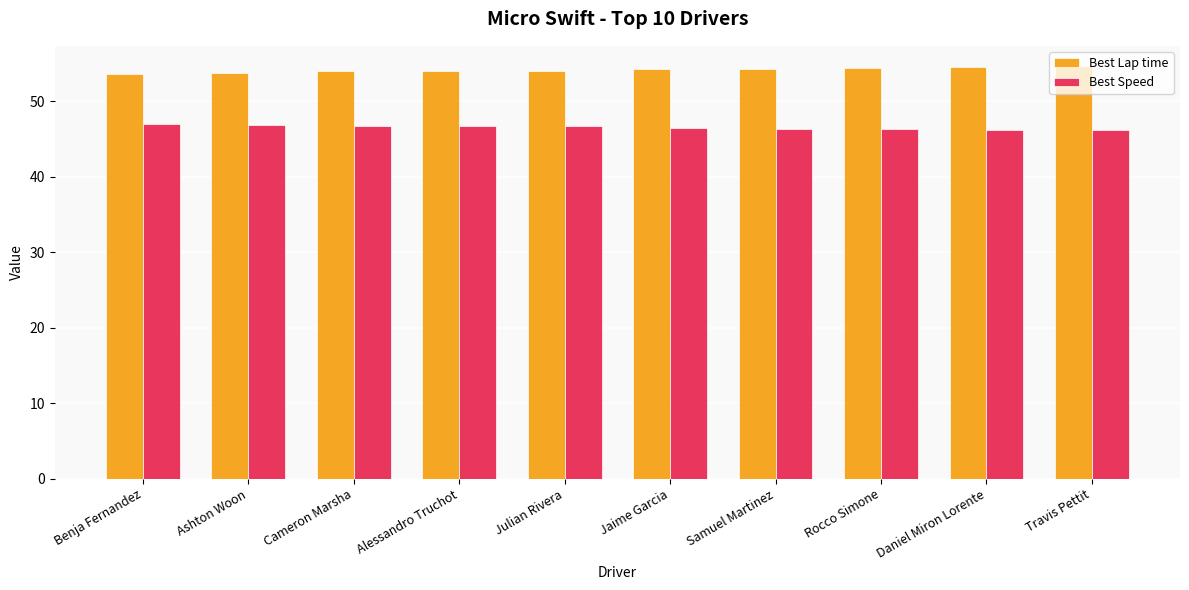

How many bars are there in total?

20